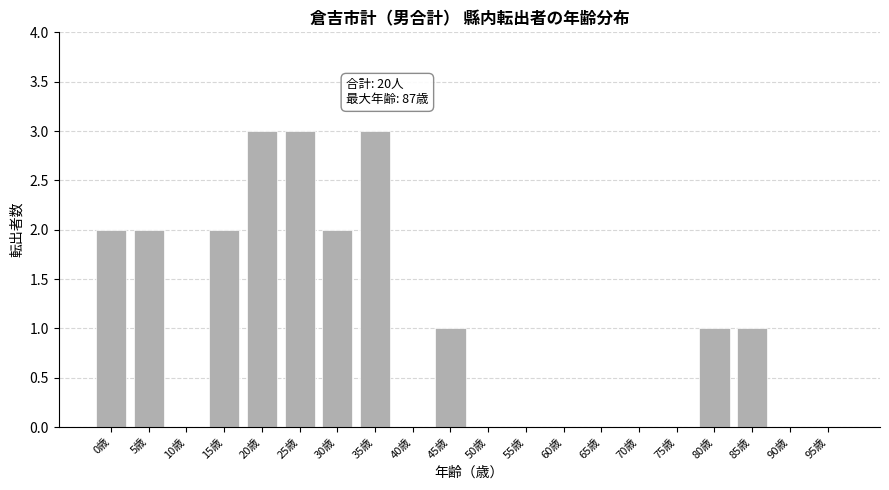

Reading right to left, transcribe all the data shown in this chart.

95歳=0	90歳=0	85歳=1	80歳=1	75歳=0	70歳=0	65歳=0	60歳=0	55歳=0	50歳=0	45歳=1	40歳=0	35歳=3	30歳=2	25歳=3	20歳=3	15歳=2	10歳=0	5歳=2	0歳=2